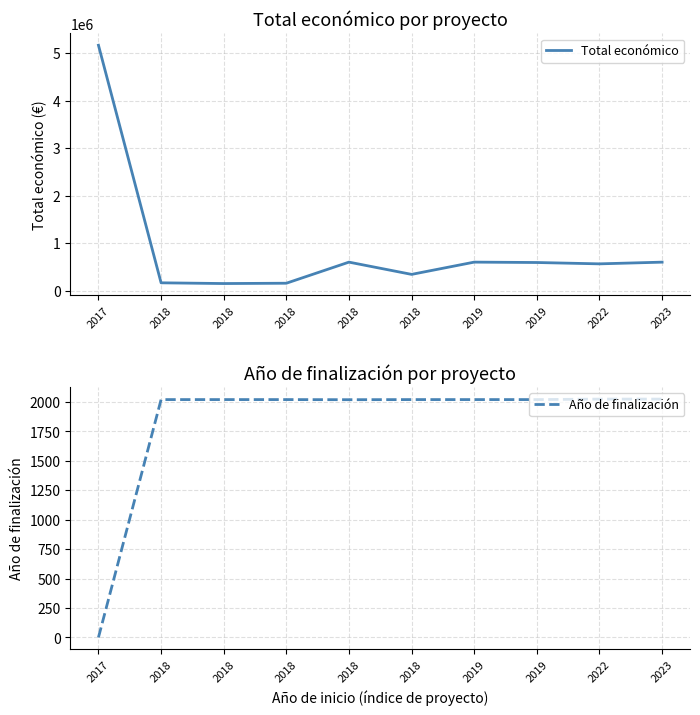

True or false: Año de finalización and Total económico intersect in this chart.

False